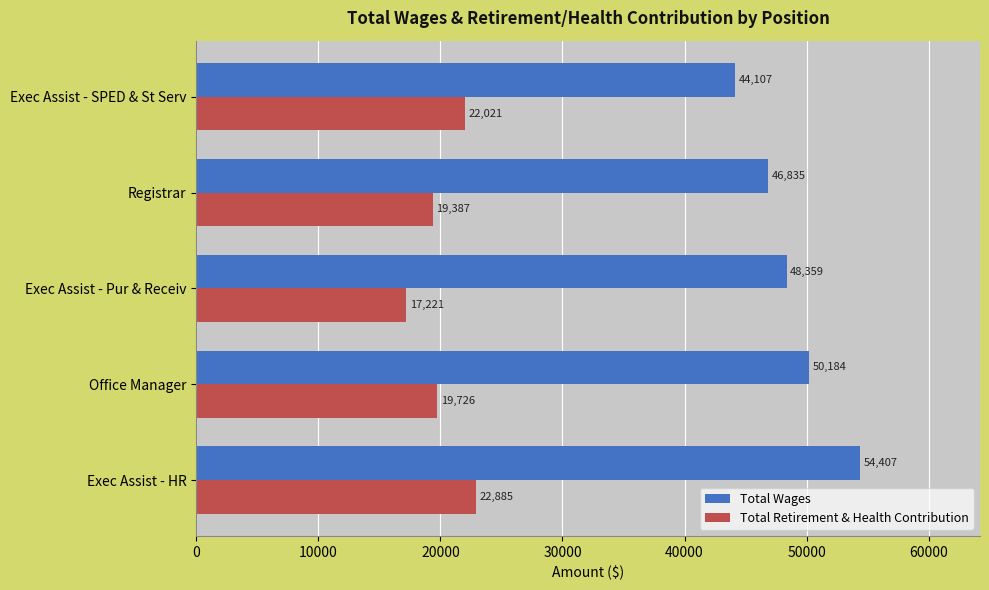

Rank the series by their average value, from lowest to highest.

Total Retirement & Health Contribution, Total Wages